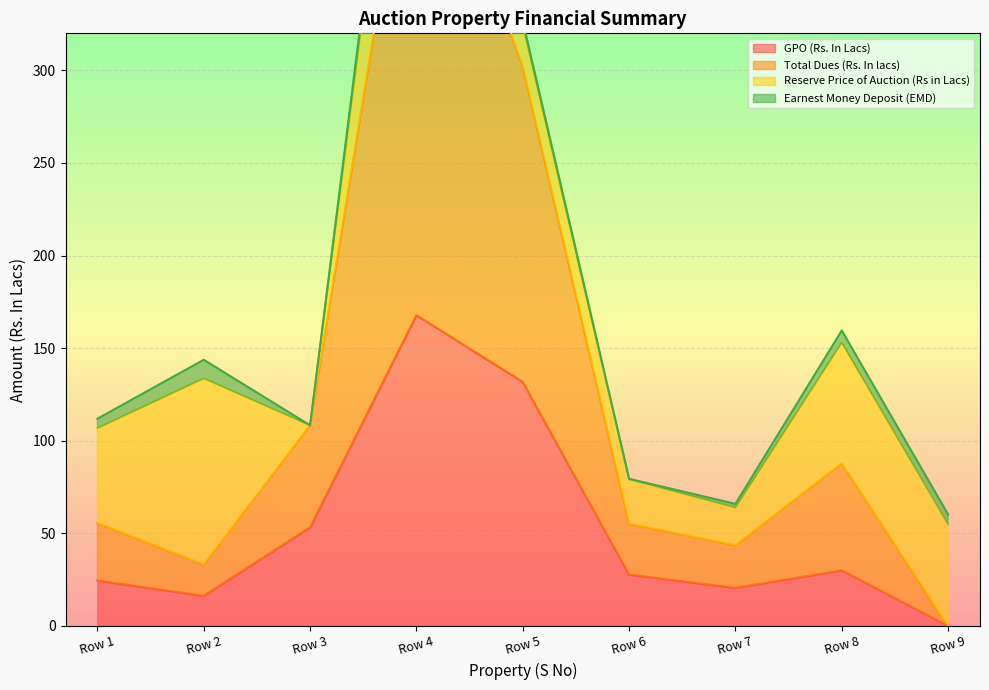

Which series has the largest range (max minus min)?

Total Dues (Rs. In lacs)